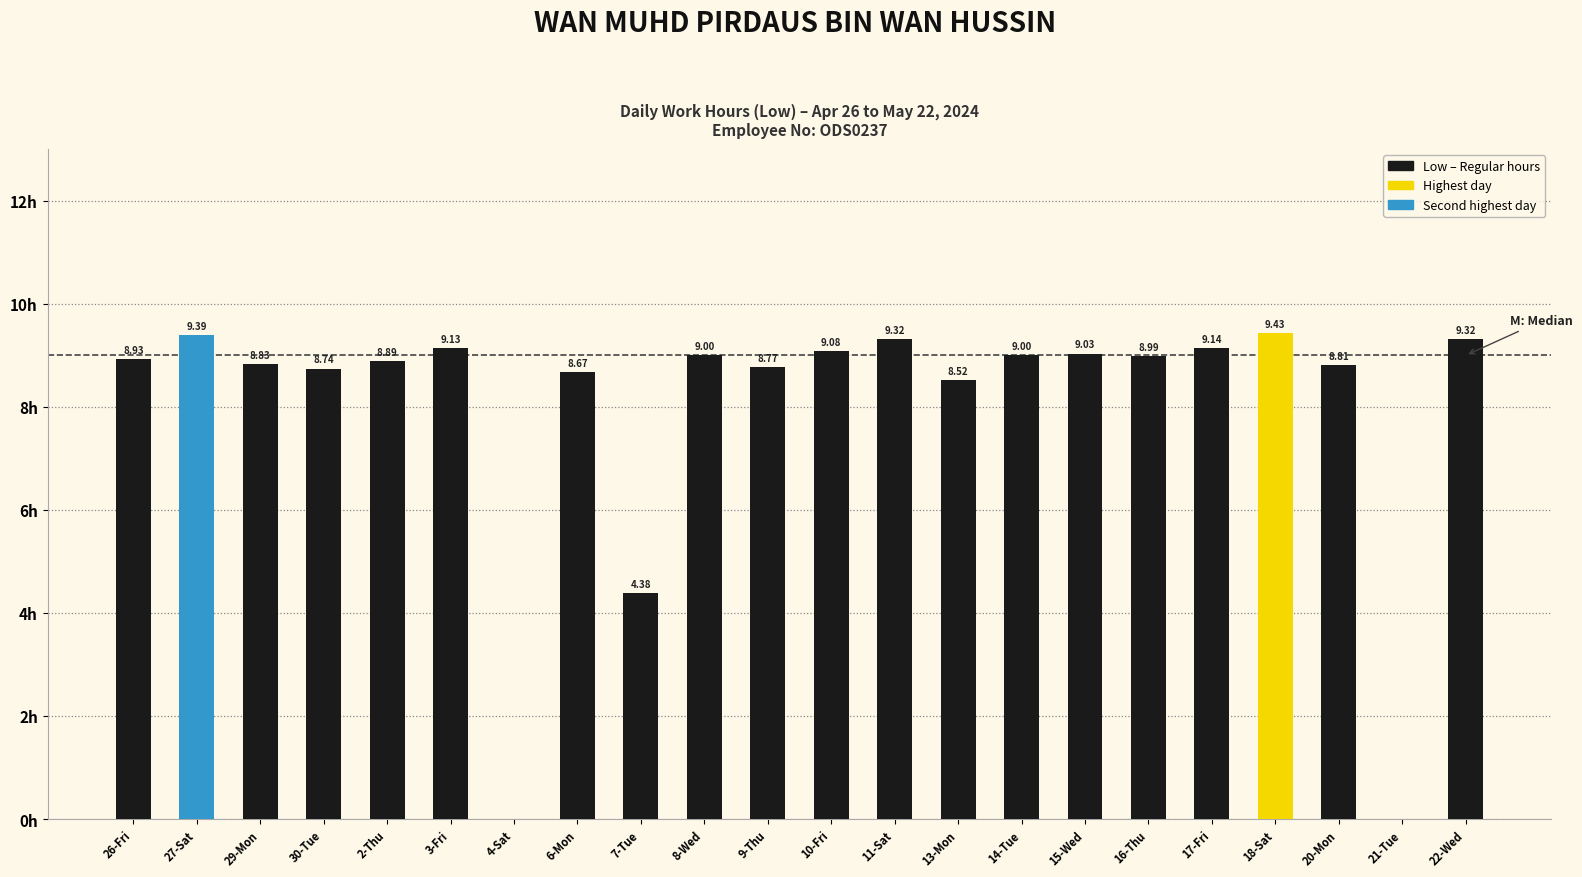

Between 10-Fri and 20-Mon, which is larger?

10-Fri